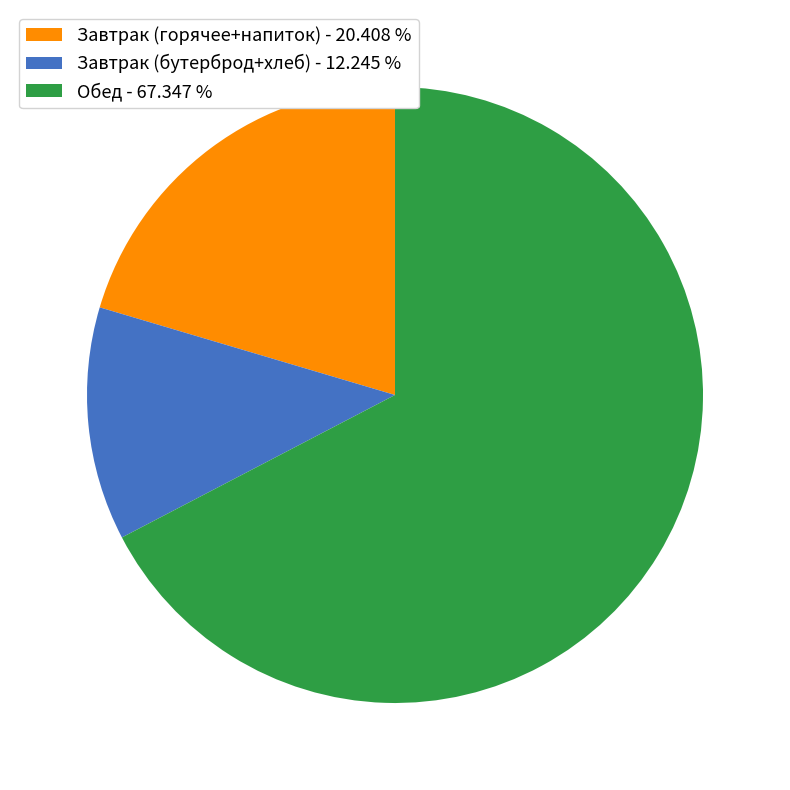

Approximately how many times larger is the value at Обед - 67.347 % compared to Завтрак (горячее+напиток) - 20.408 %?

3.3